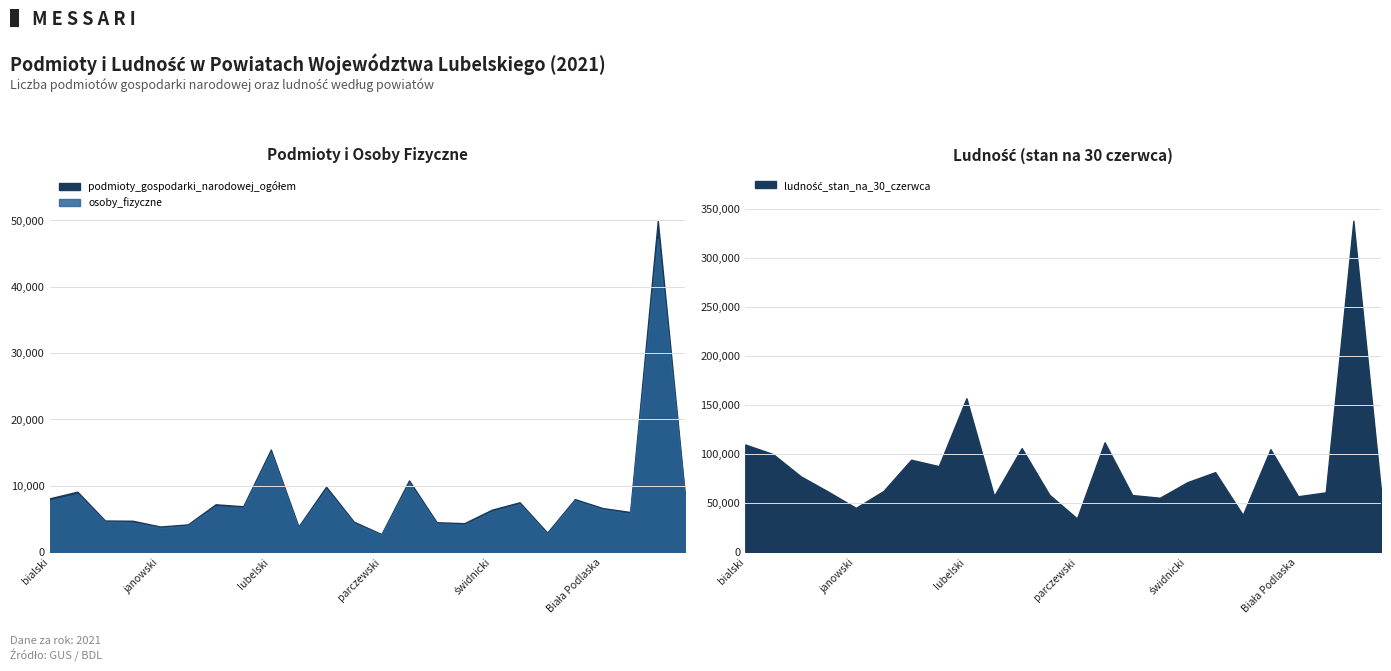

What is the difference between the highest and lowest values at zamojski?

97024